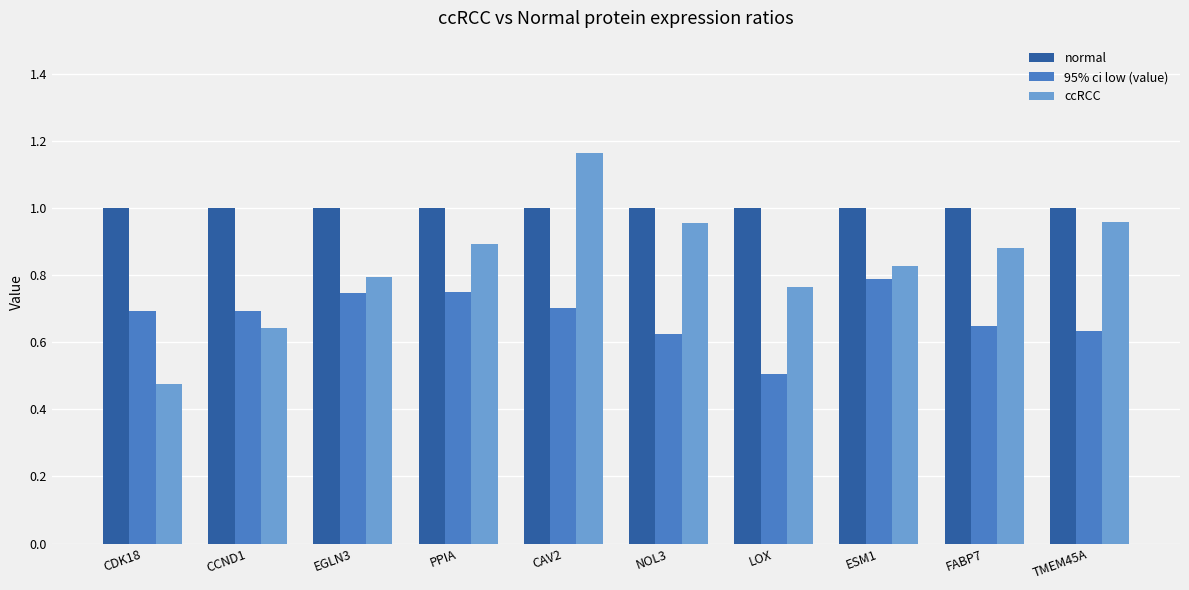

At which category does the chart reach its minimum across all series?

CDK18